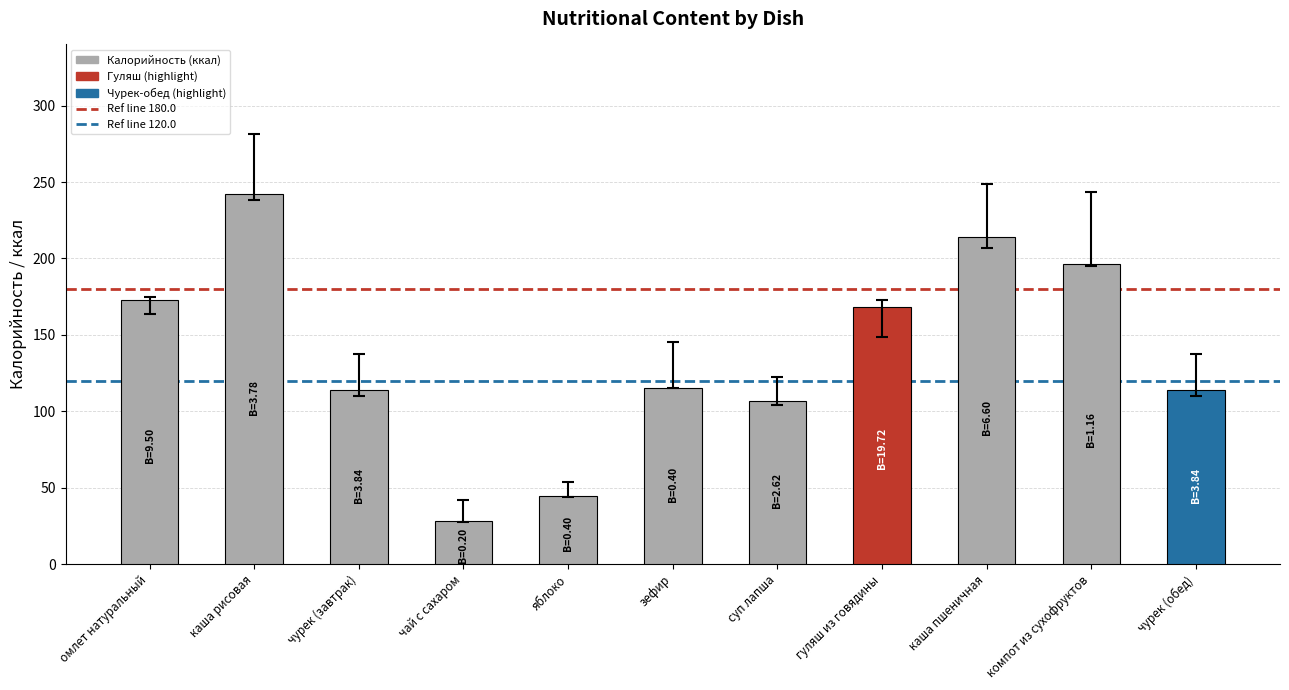

Is it true that the value at чурек (завтрак) is 114.2?

True